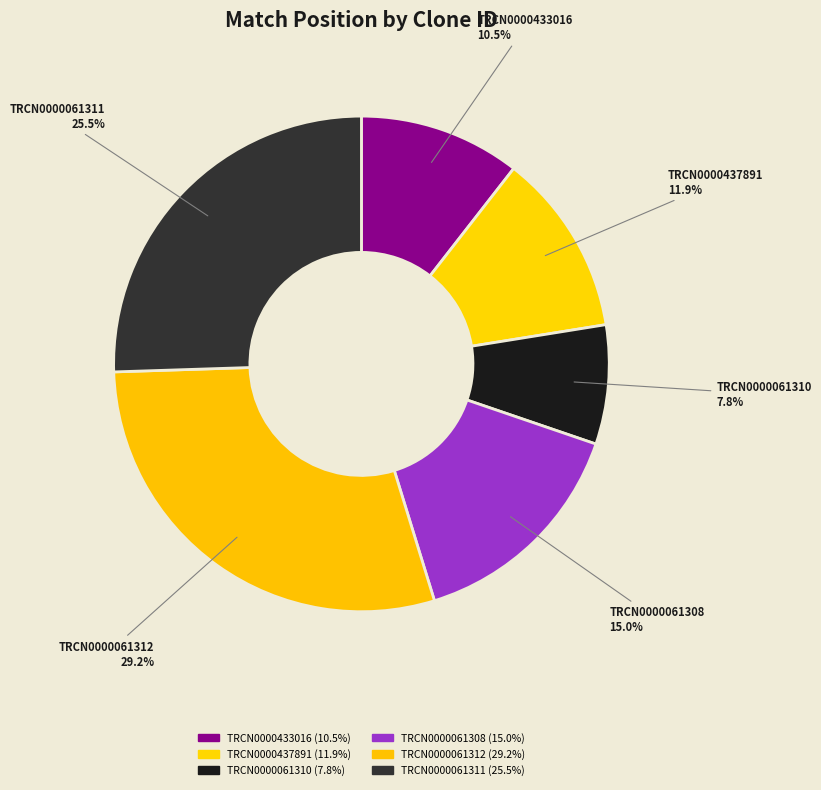

Count the number of slices in the pie.

6